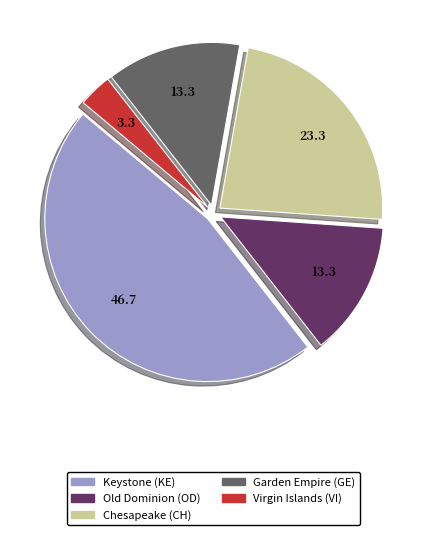

Does Virgin Islands (VI) account for over 50% of the chart?

No